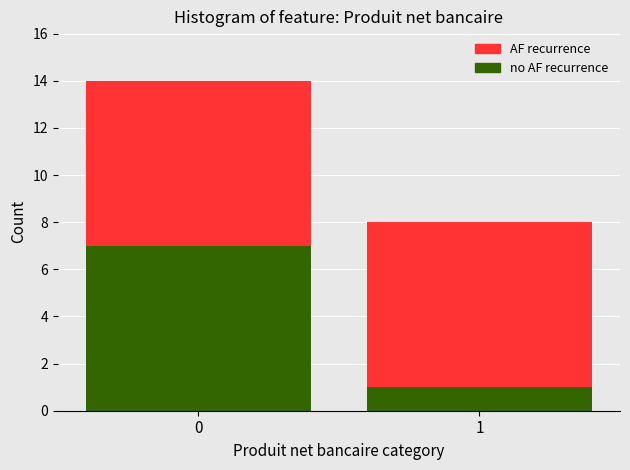

What is the total value across all series at 0?

14